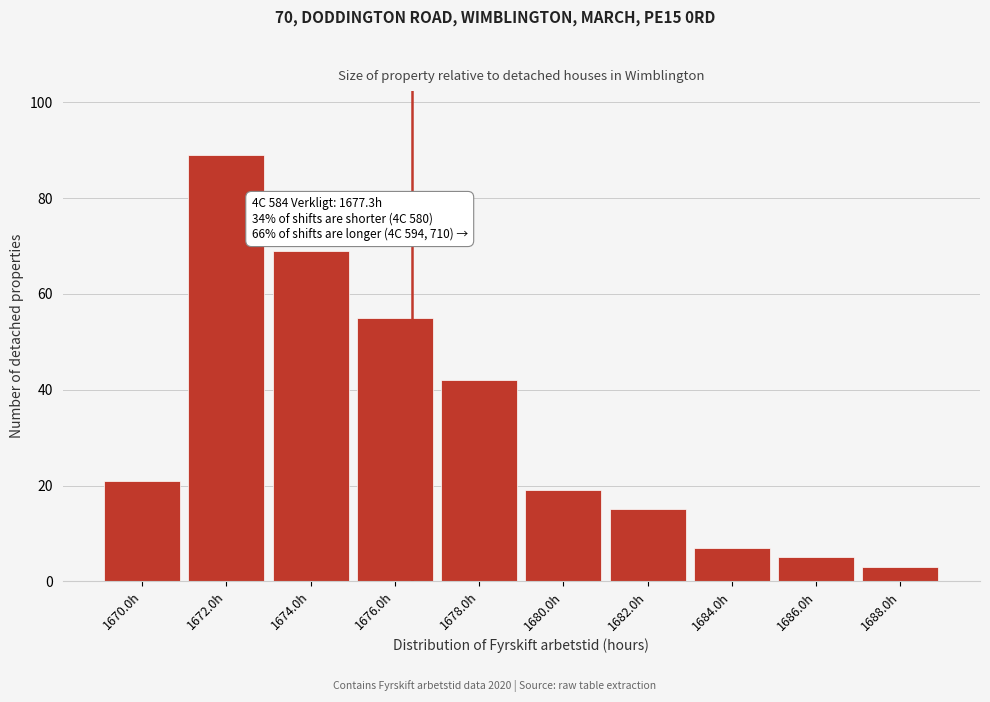

Reading left to right, what are all the values shown in this chart?

1670.0h=21	1672.0h=89	1674.0h=69	1676.0h=55	1678.0h=42	1680.0h=19	1682.0h=15	1684.0h=7	1686.0h=5	1688.0h=3